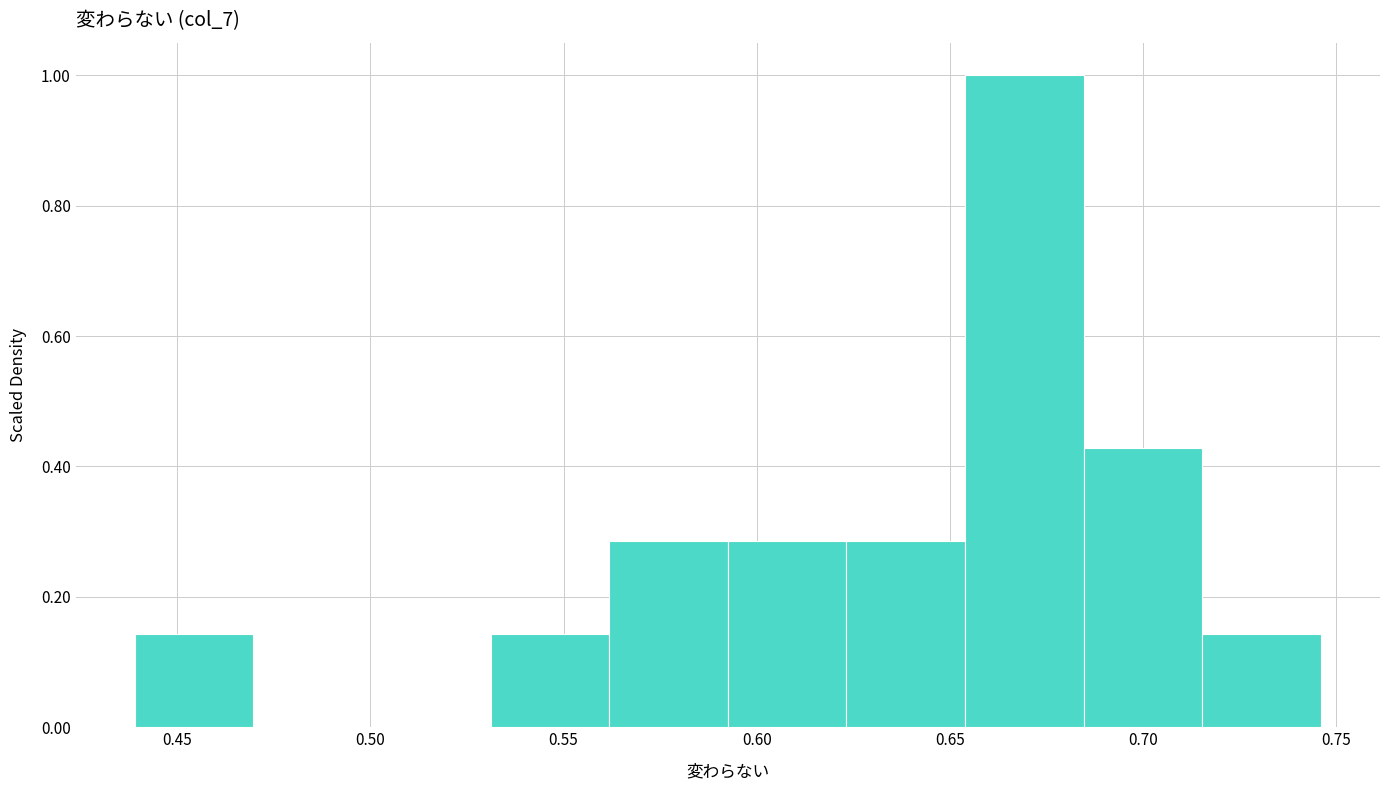

What is the height of the bar covering 0.595 to 0.625 on the x-axis? Neither the bar edges nor the heights are printed on the chart, so give them approximately, as read against the axes.

0.28